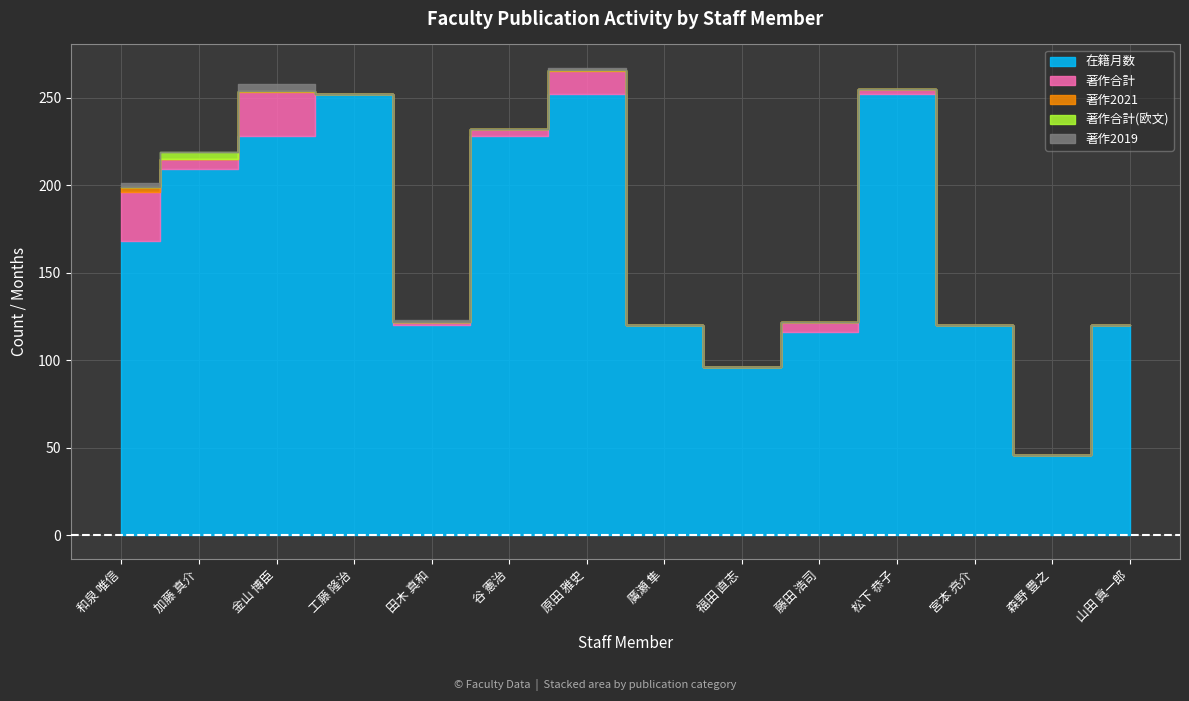

How many lines are shown in the chart?

5